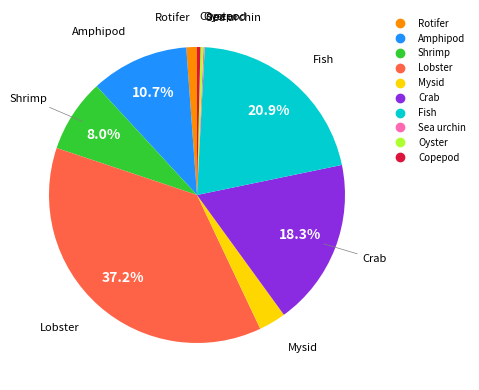

Which has a higher value, Shrimp or Rotifer?

Shrimp